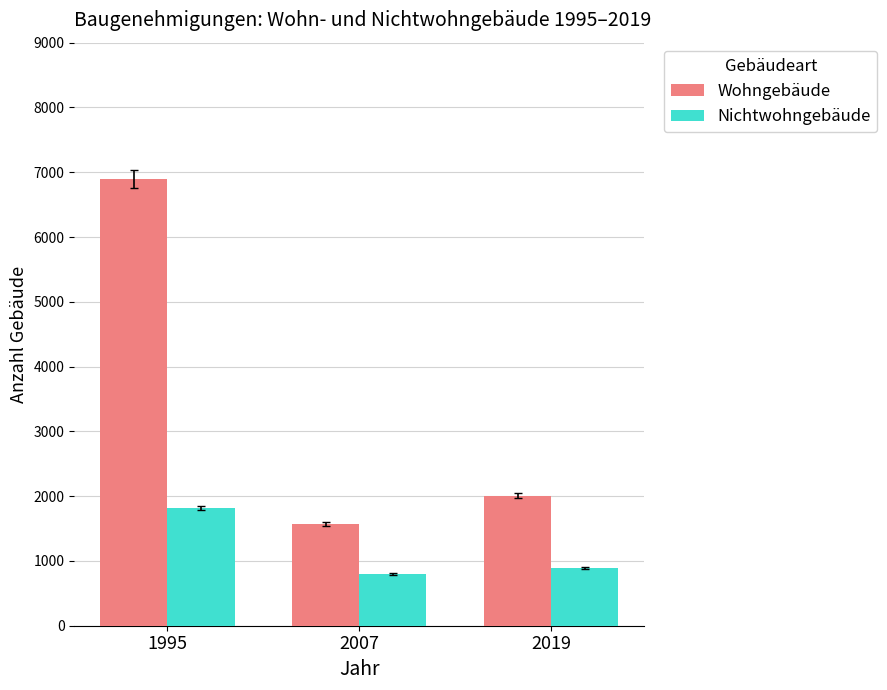

At how many categories does at least one series exceed 6787?

1